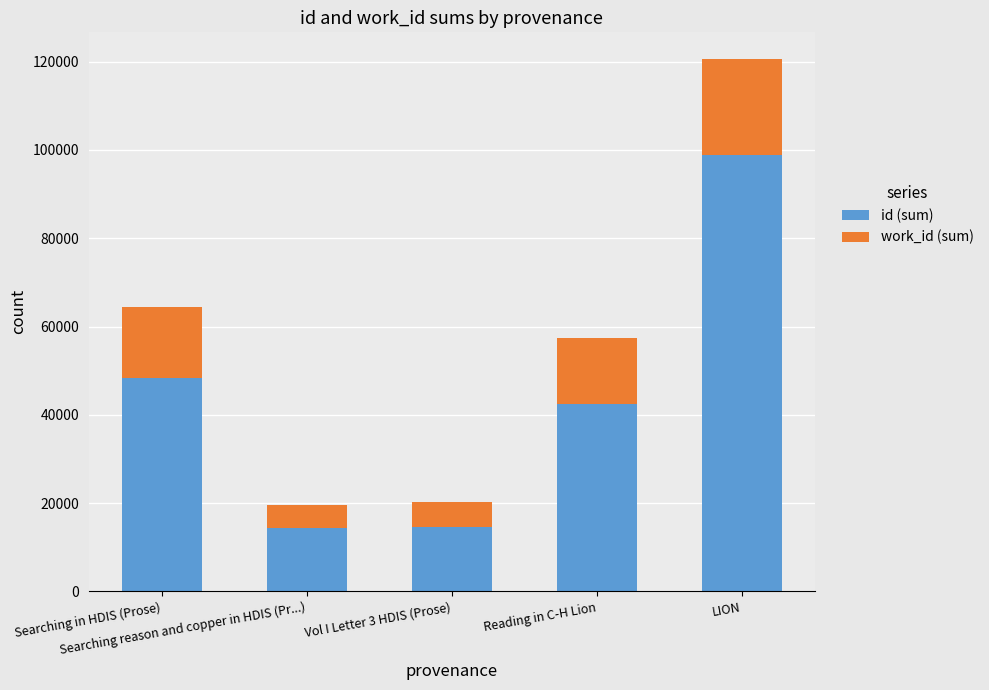

What is the maximum value for id (sum)?

98952